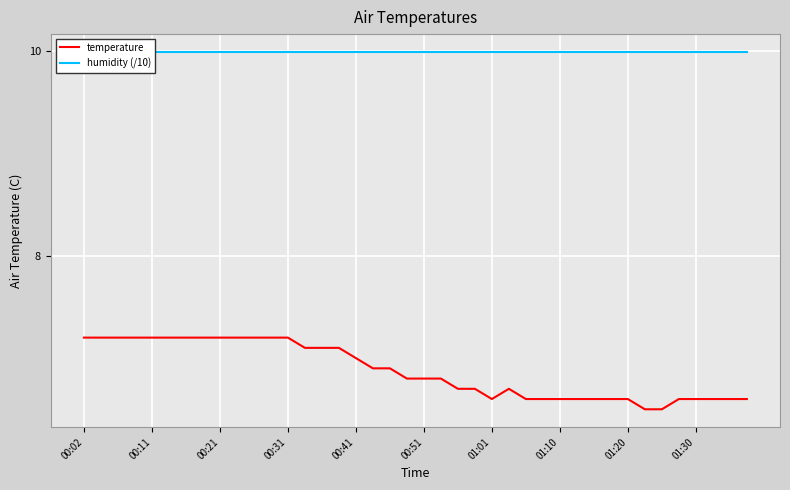

The value of temperature at 25 is 3.9. True or false?

False